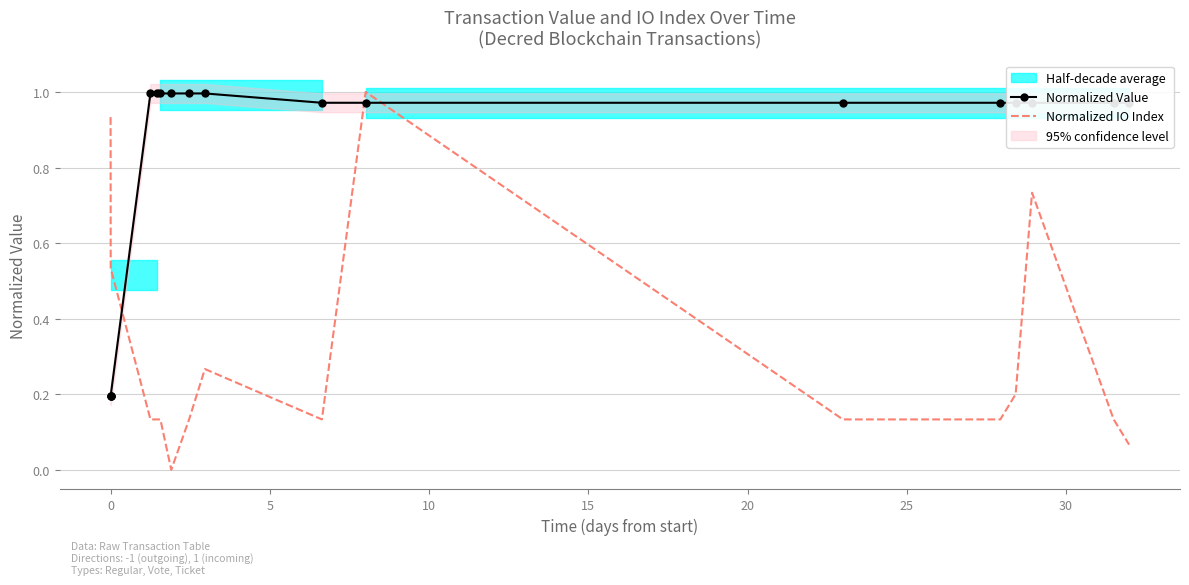

True or false: Normalized Value and Normalized IO Index intersect in this chart.

True